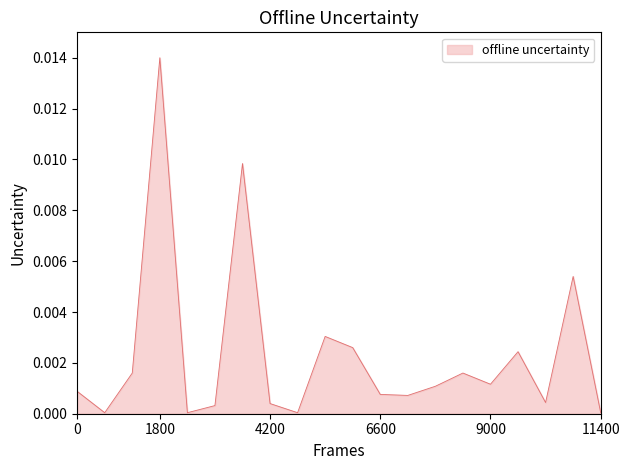

How many lines are shown in the chart?

1